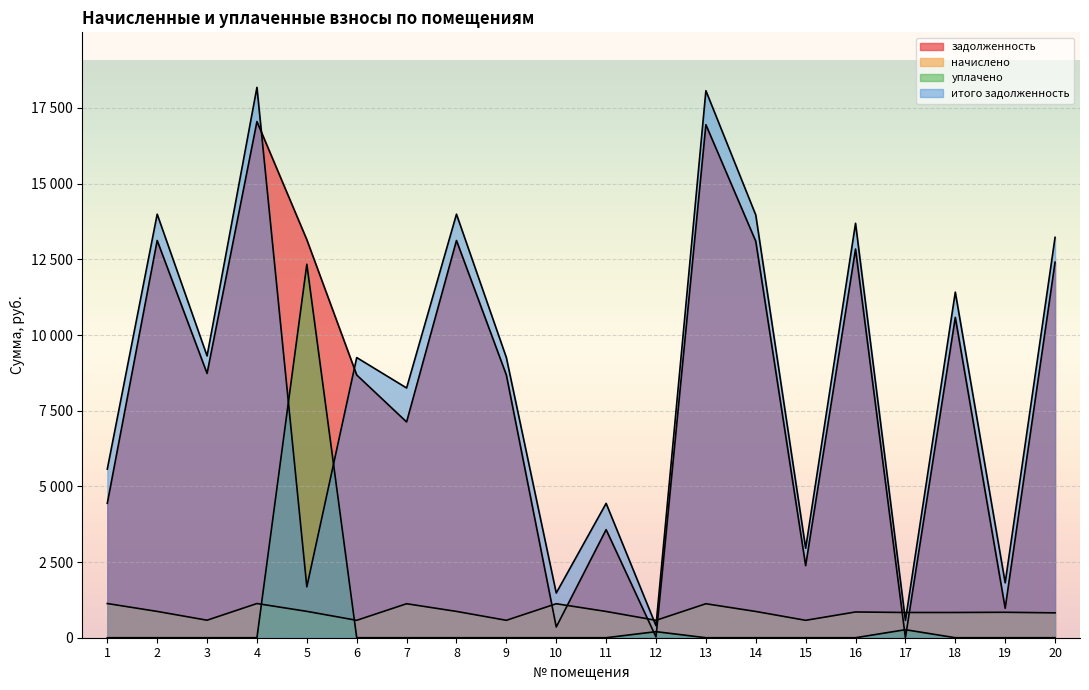

Reading left to right, list all the values displayed in this chart.

задолженность: 4441.1	13122.5	8731.2	17051.5	13148.2	8679.8	7128.0	13122.5	8679.8	354.1	3570.8	22.9	16948.8	13096.8	2380.8	12840.0	1.1	10583.2	973.4	12403.4
начислено: 1129.5	869.2	578.3	1129.5	870.9	575.0	1122.7	869.2	575.0	1122.7	867.5	575.0	1122.7	867.5	575.0	850.5	833.5	833.5	840.3	821.6
уплачено: 0.0	0.0	0.0	0.0	12337.8	0.0	0.0	0.0	0.0	0.0	0.0	200.0	0.0	0.0	0.0	0.0	265.0	0.0	0.0	0.0
итого задолженность: 5570.6	13991.7	9309.5	18181.0	1681.3	9254.8	8250.7	13991.7	9254.8	1476.8	4438.3	397.9	18071.5	13964.3	2955.8	13690.5	569.6	11416.7	1813.7	13225.0